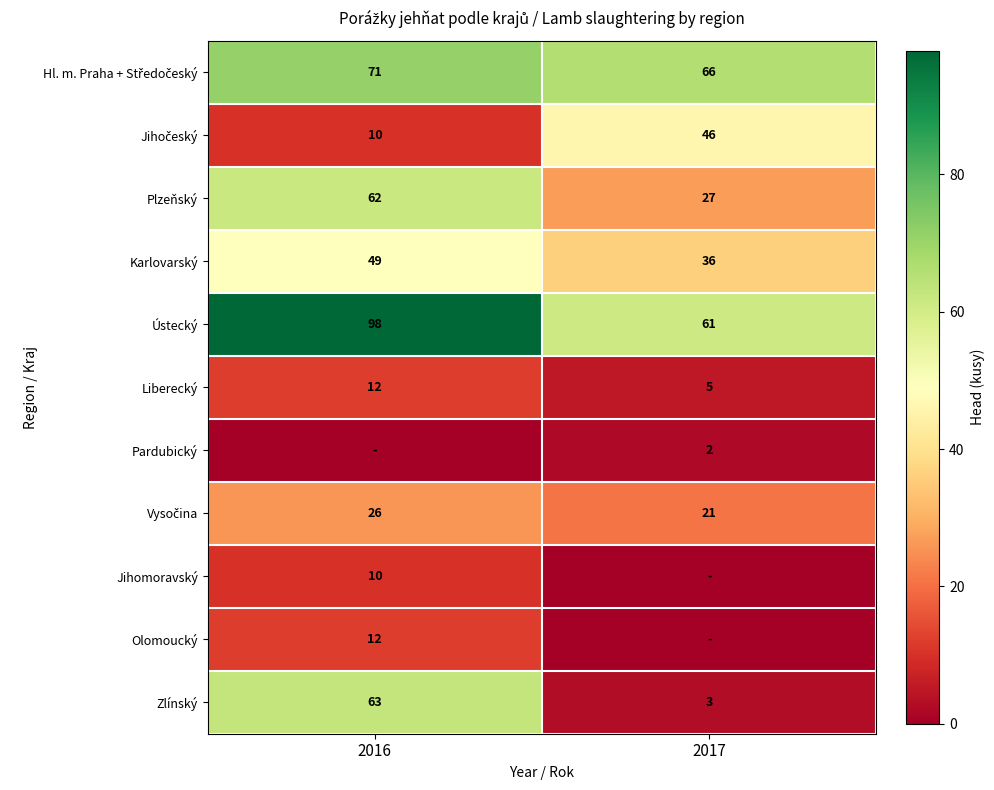

Is it true that Liberecký equals 12 at 2016?

True